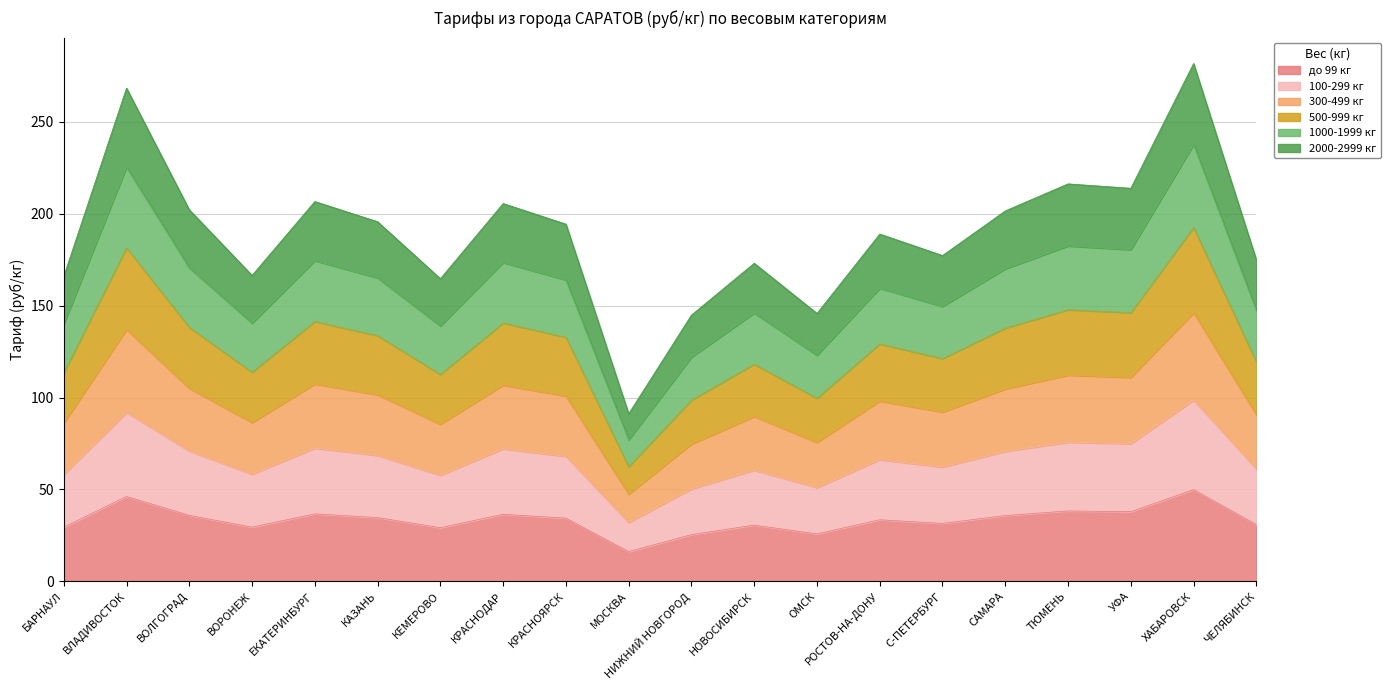

Does the chart have visible grid lines?

Yes